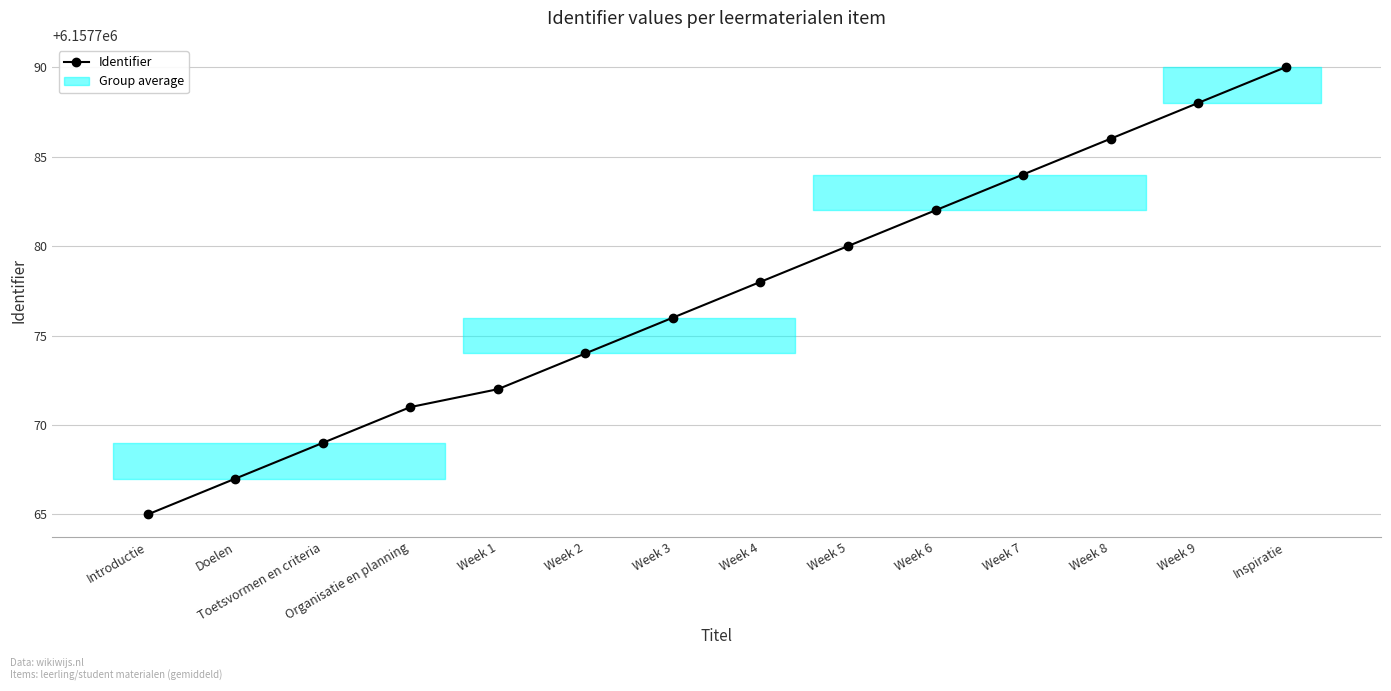

What is the label of the 6th point from the left?

Week 2